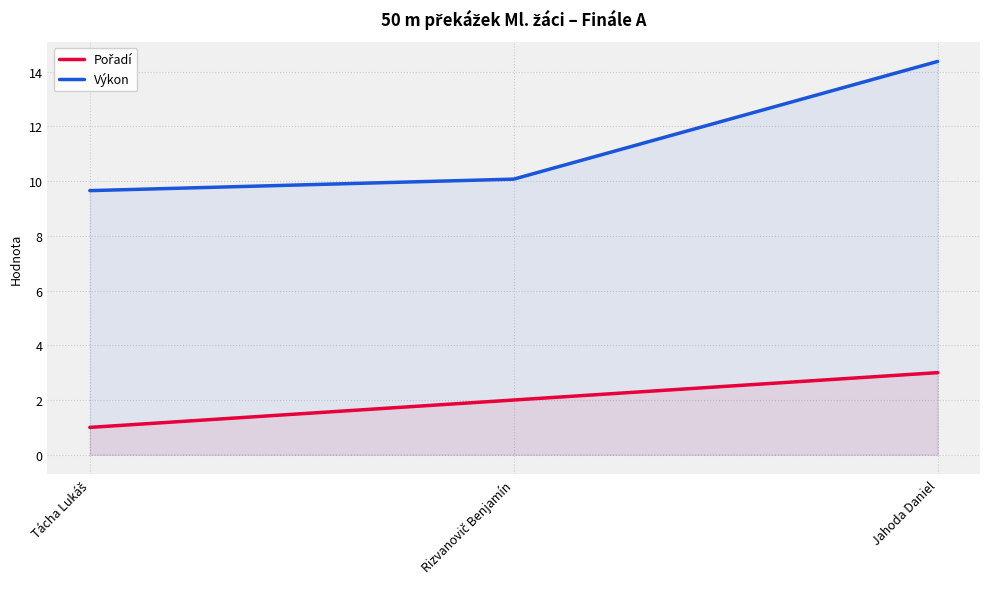

Where does the Výkon series first go above 10?

Rizvanovič Benjamín